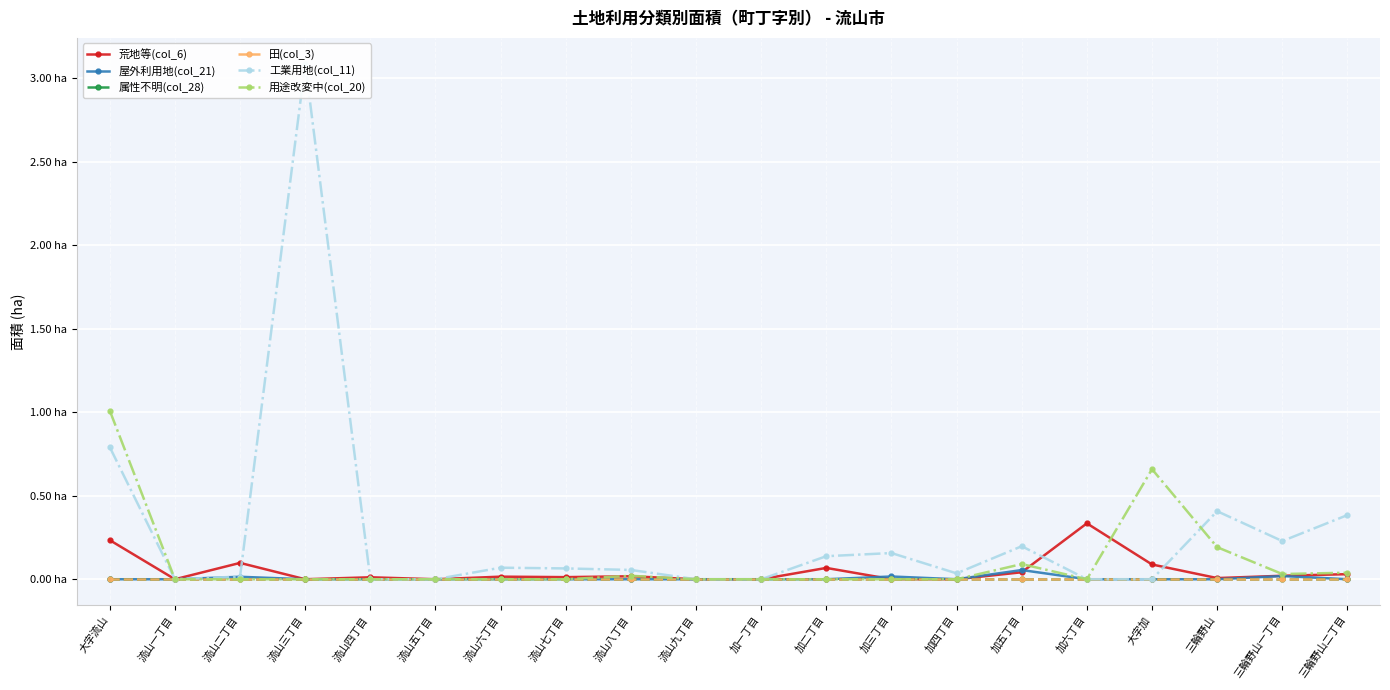

How many positive values does the 用途改変中(col_20) series have?

7